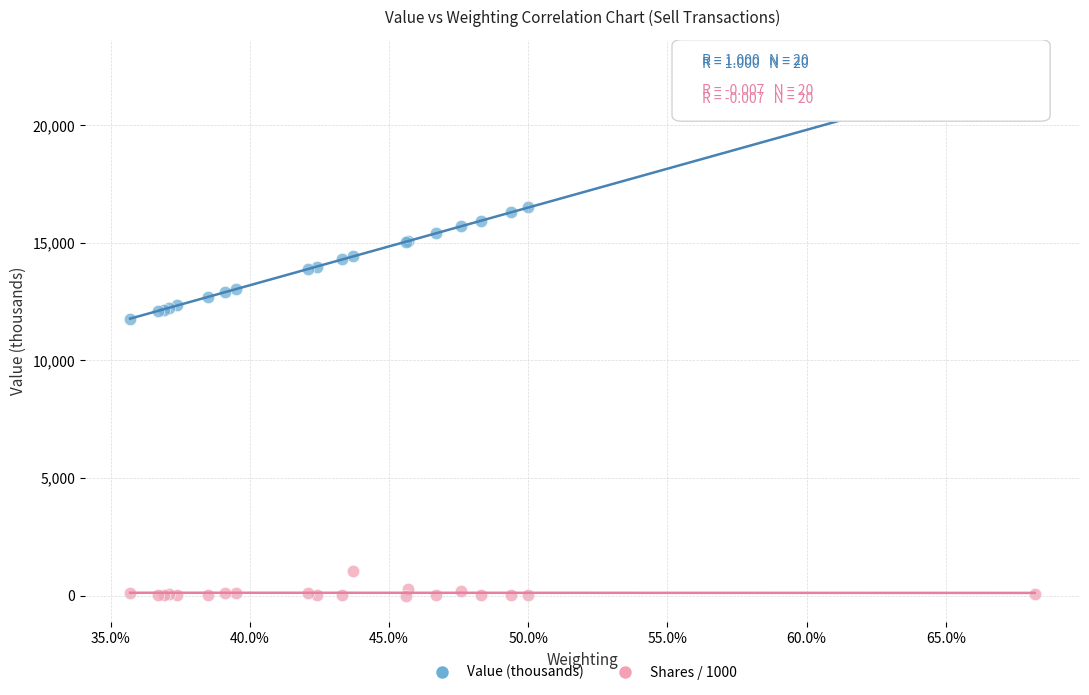

Across all series, what Y value is closest to 11256?

11764.0